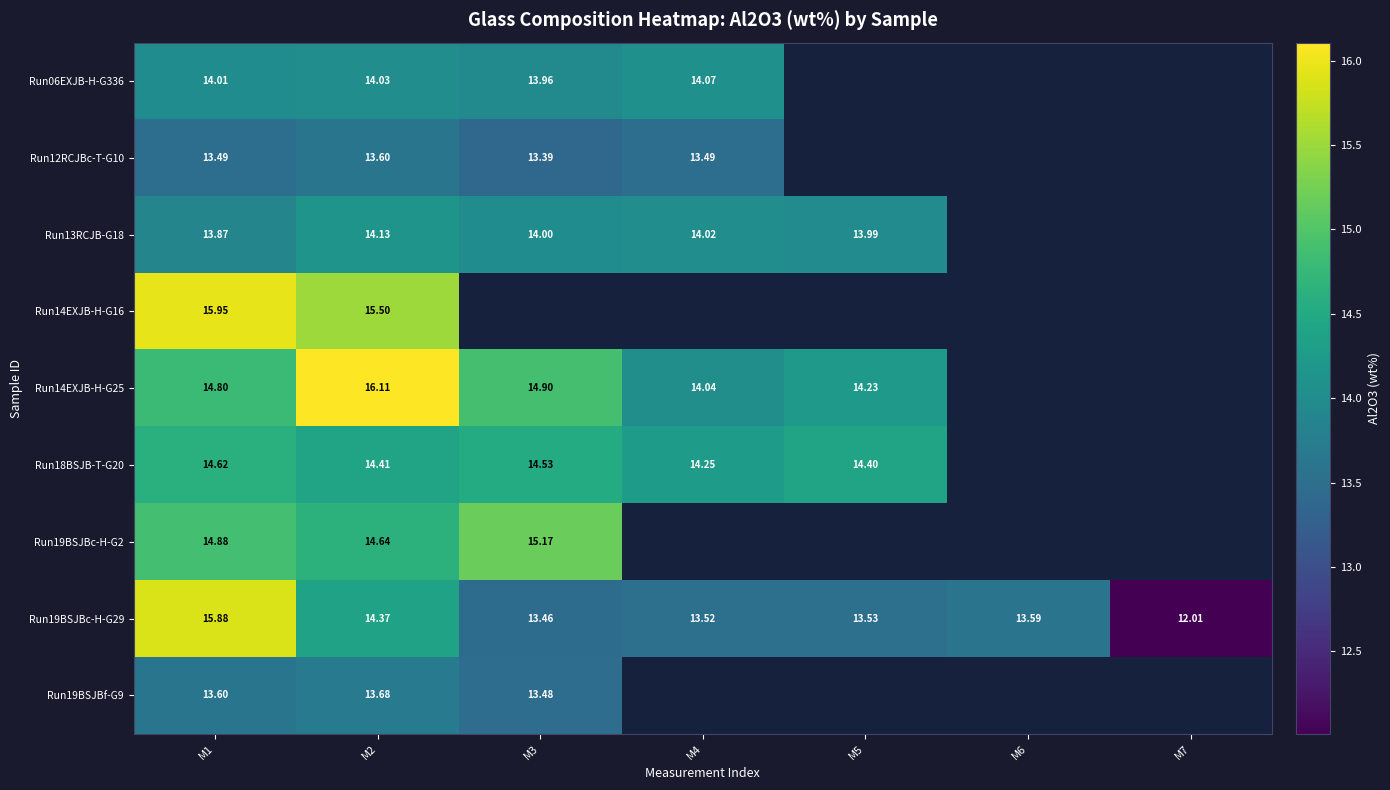

At which label does Run19BSJBc-H-G29 first exceed 13?

M1